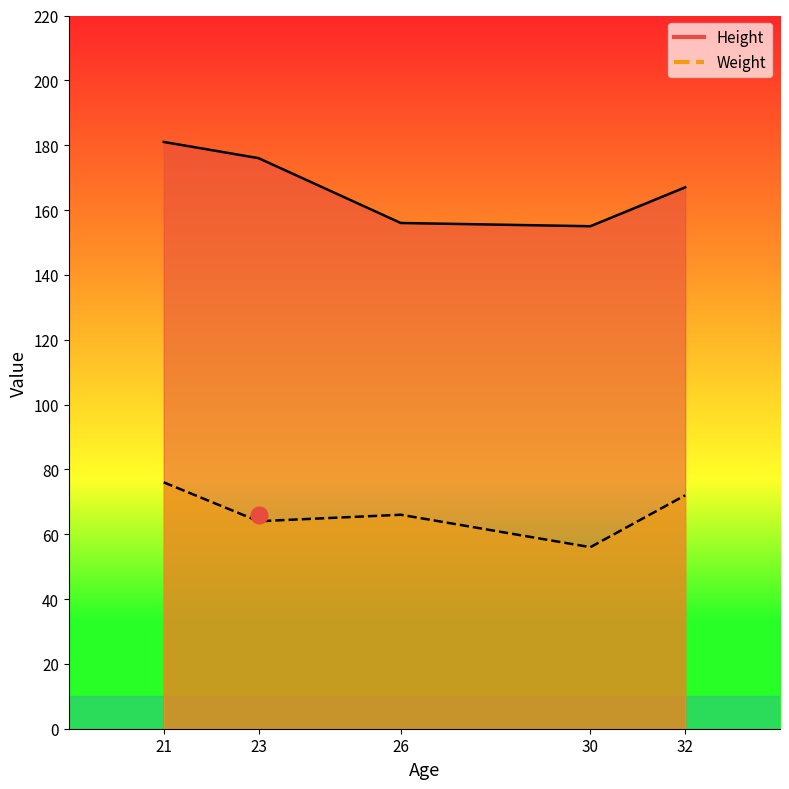

Does the chart display data point markers on the line(s)?

No